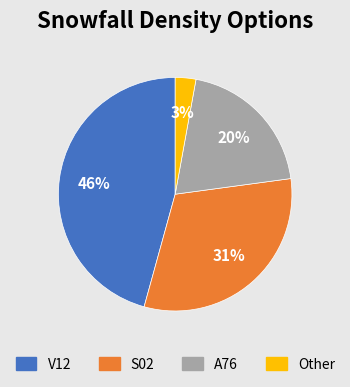

Does A76 account for over 50% of the chart?

No